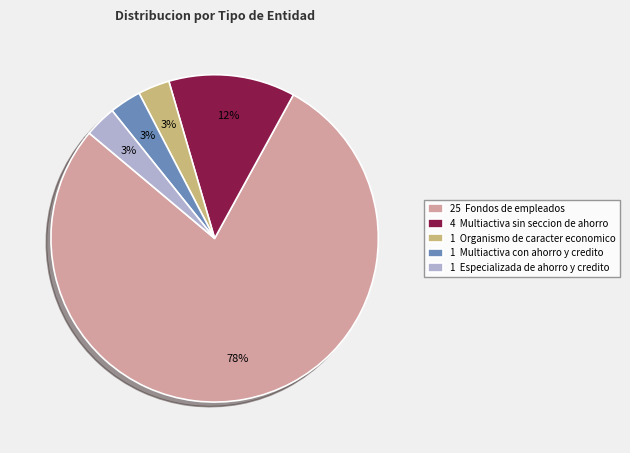

Does any single category account for the majority?

Yes